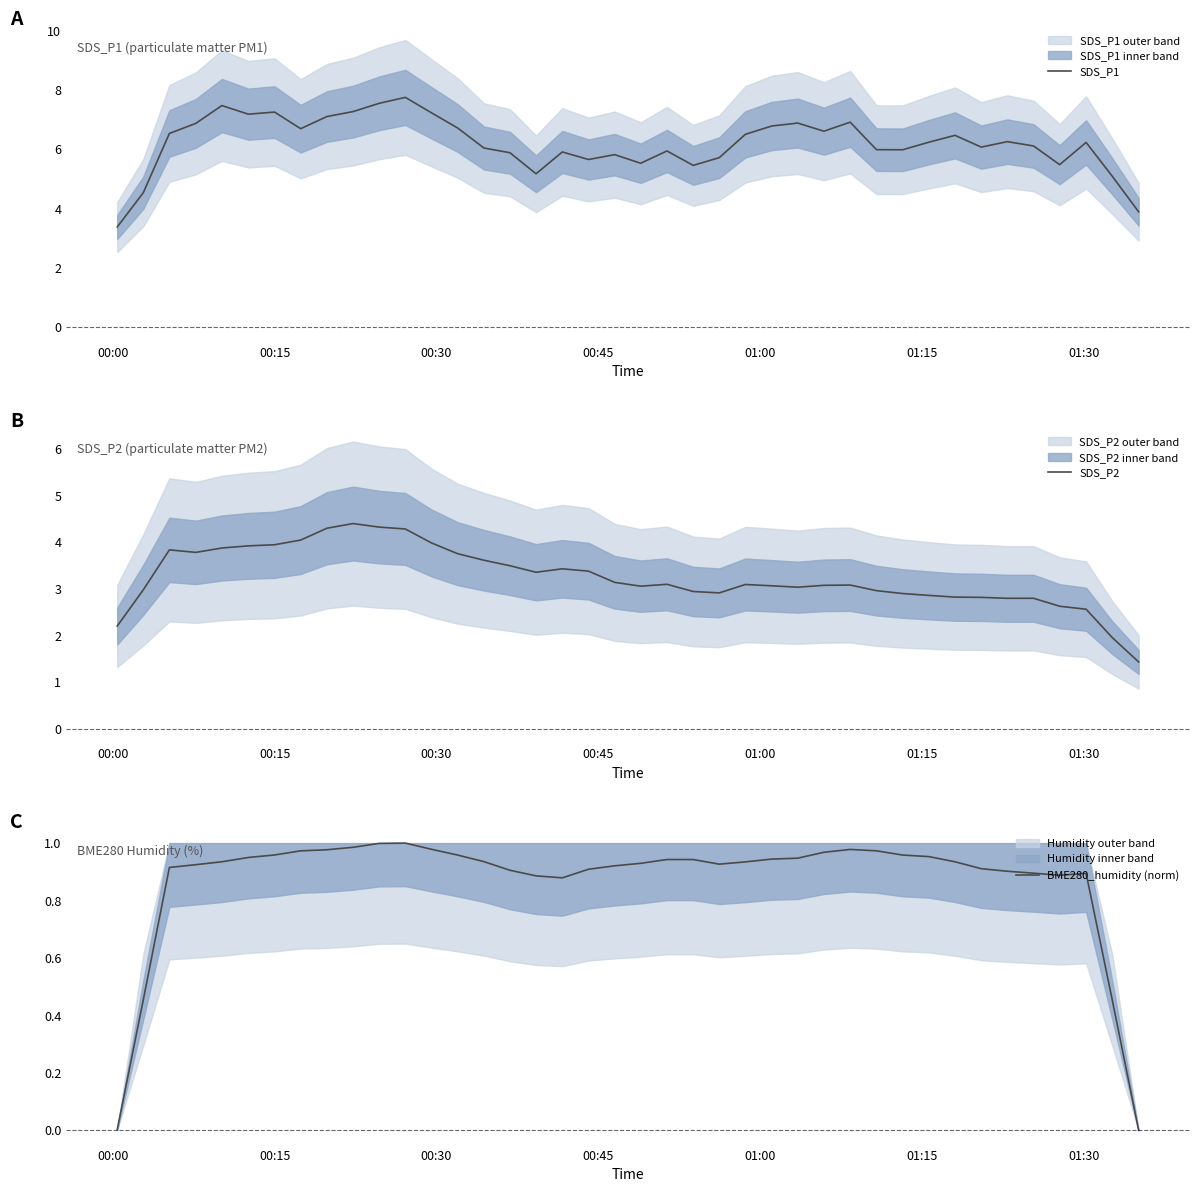

What is the lowest value of the SDS_P1 series?

3.4